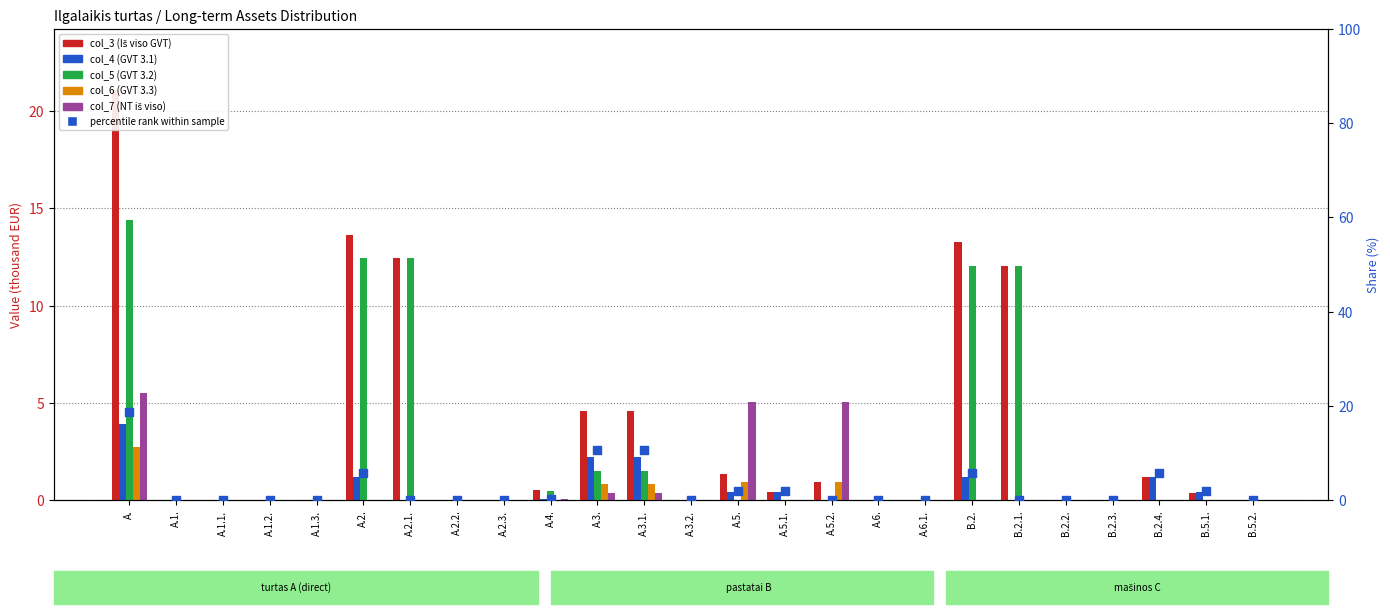

Which series contains the lowest Y value?

col_3 (Iš viso GVT)